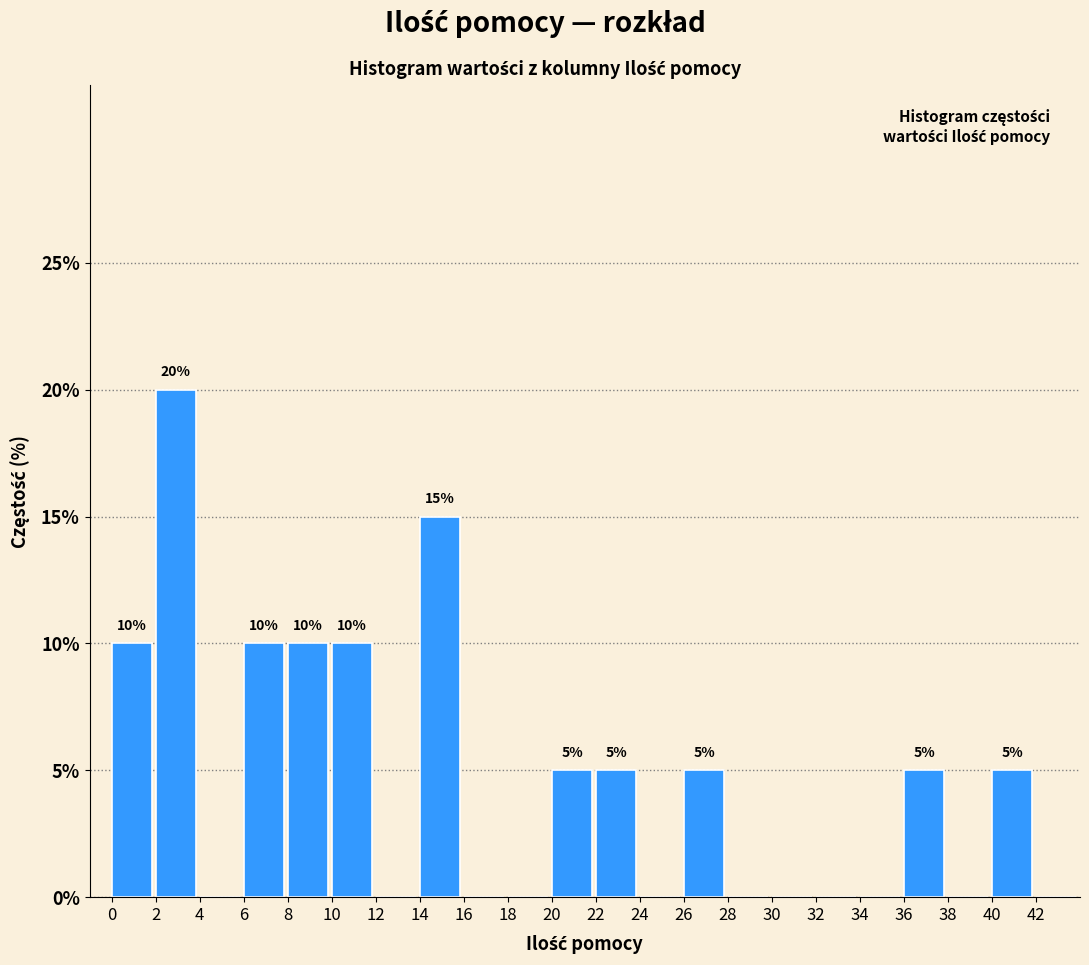

Over which range of the x-axis is the bar tallest?

2 to 4